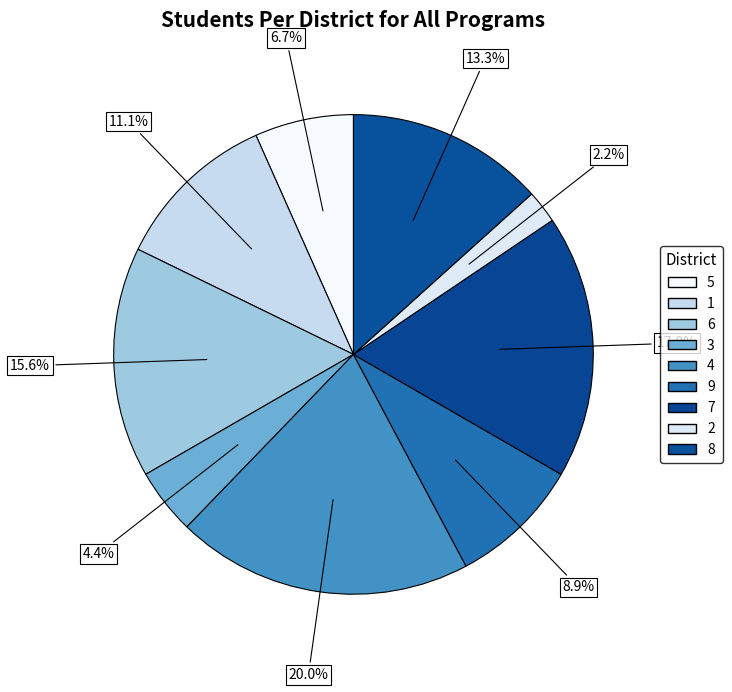

To the nearest percent, what is the average slice percentage?

11%